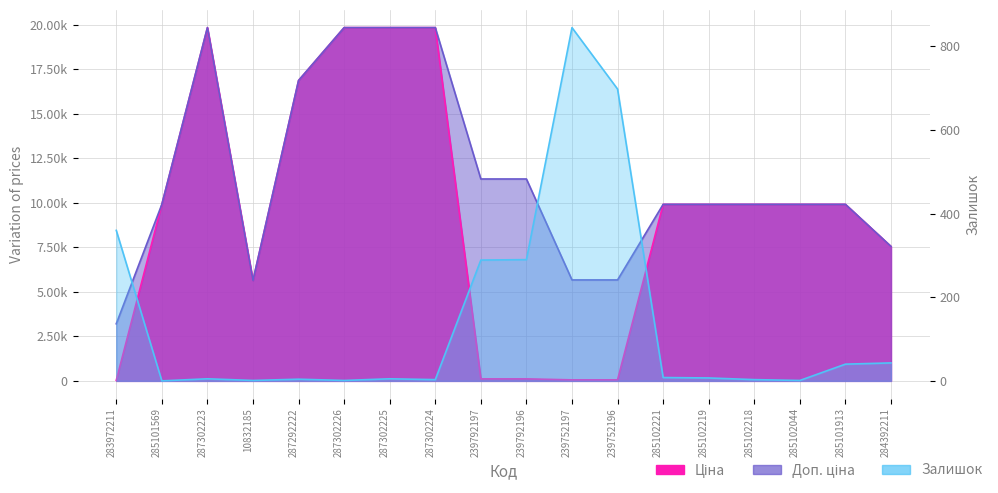

What position from the left is 285102221?

13